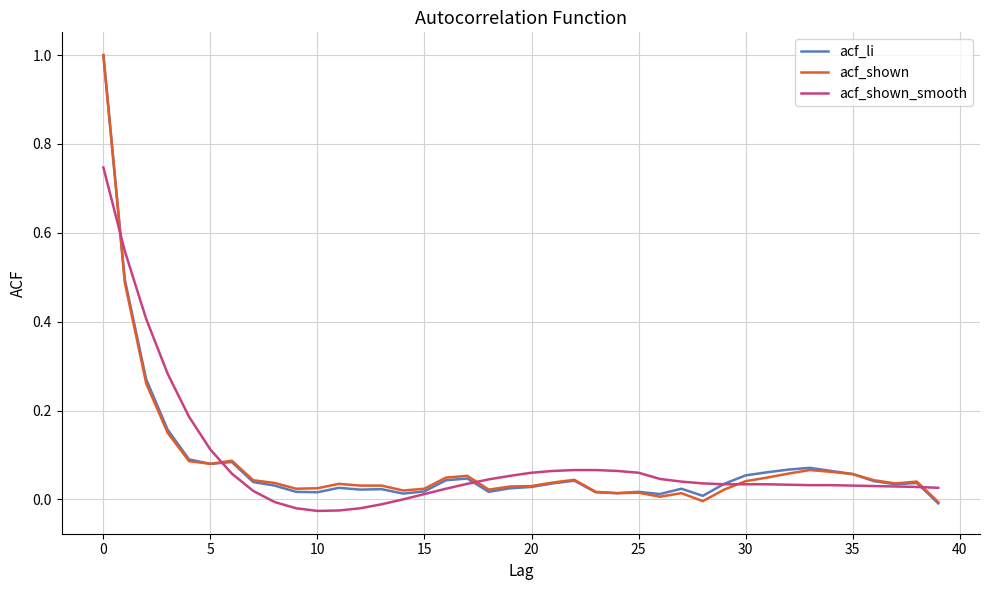

What are all the series names shown in the legend?

acf_li, acf_shown, acf_shown_smooth